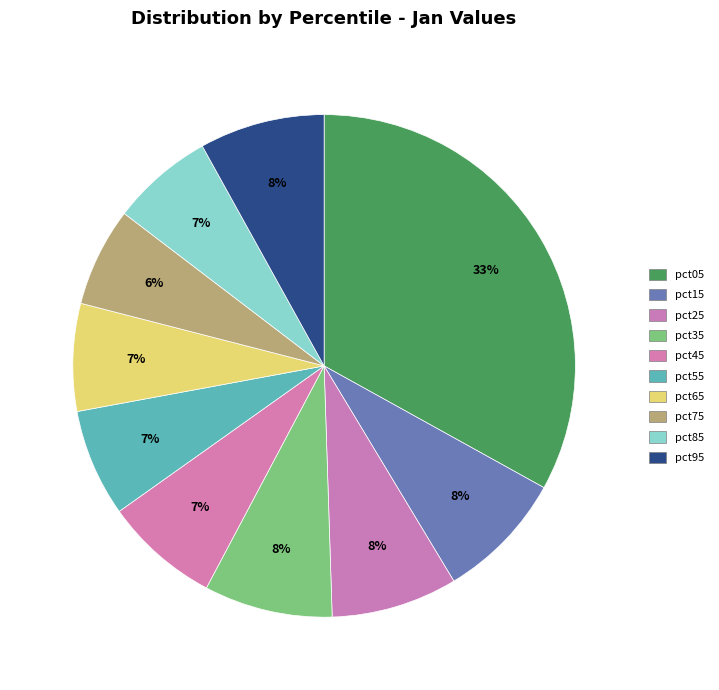

Count the number of slices in the pie.

10